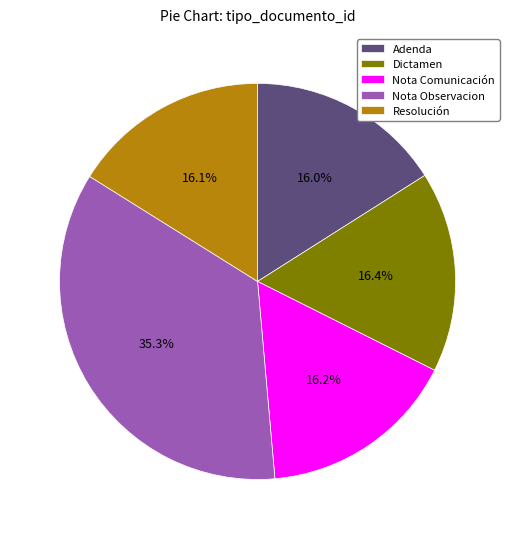

Is there a majority slice in this chart?

No